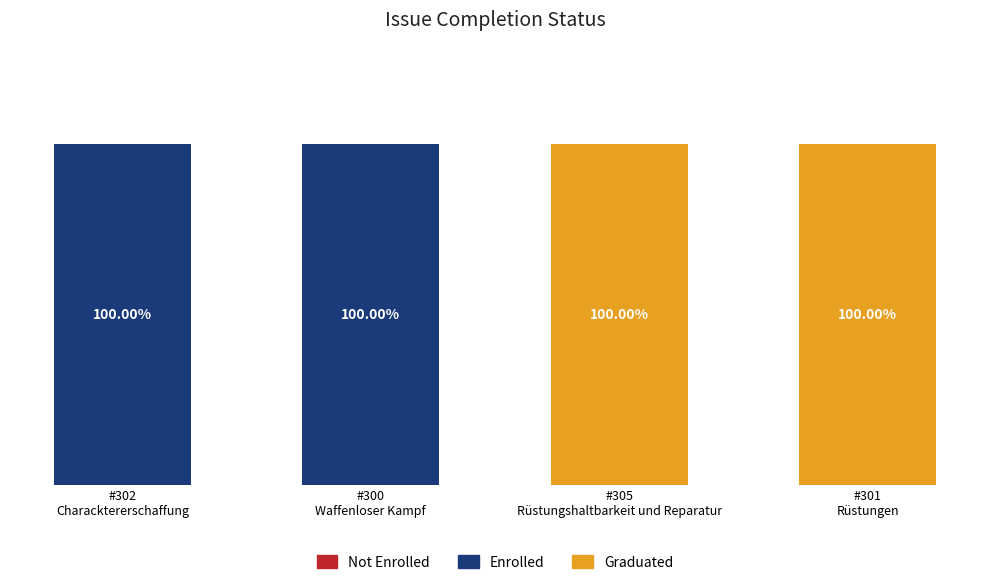

At how many categories does at least one series exceed 63?

4